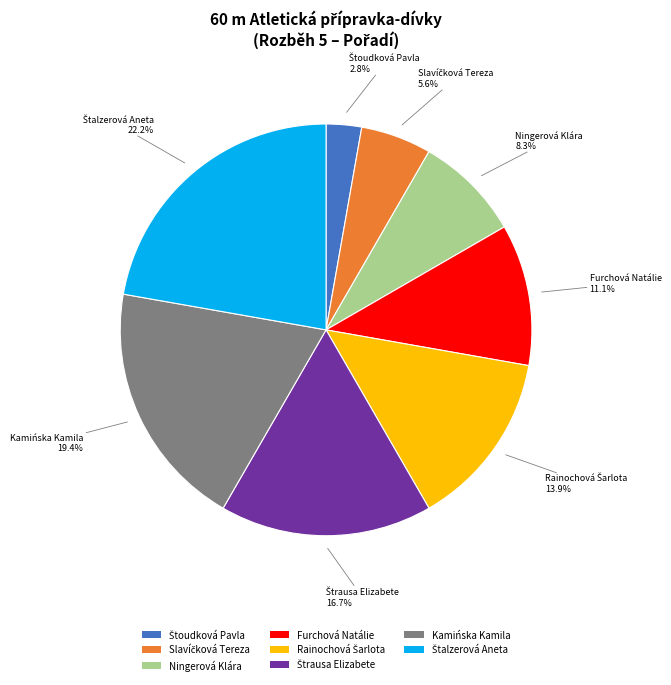

What portion of the pie excludes Ningerová Klára?

91.7%